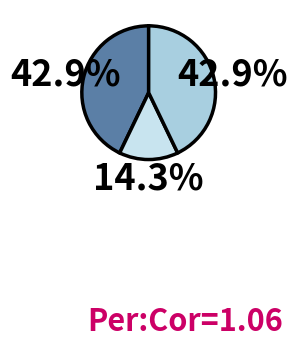

Does any single category account for the majority?

No